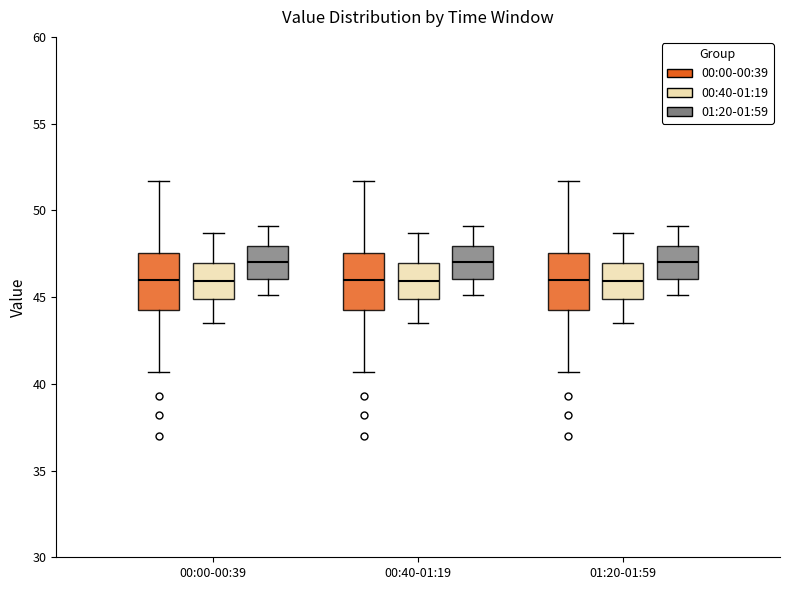

Where is the lower edge of the box for 00:40-01:19 (00:00-00:39) on the y-axis? The values are not printed on the chart, so give them approximately, as read against the axis.

44.5